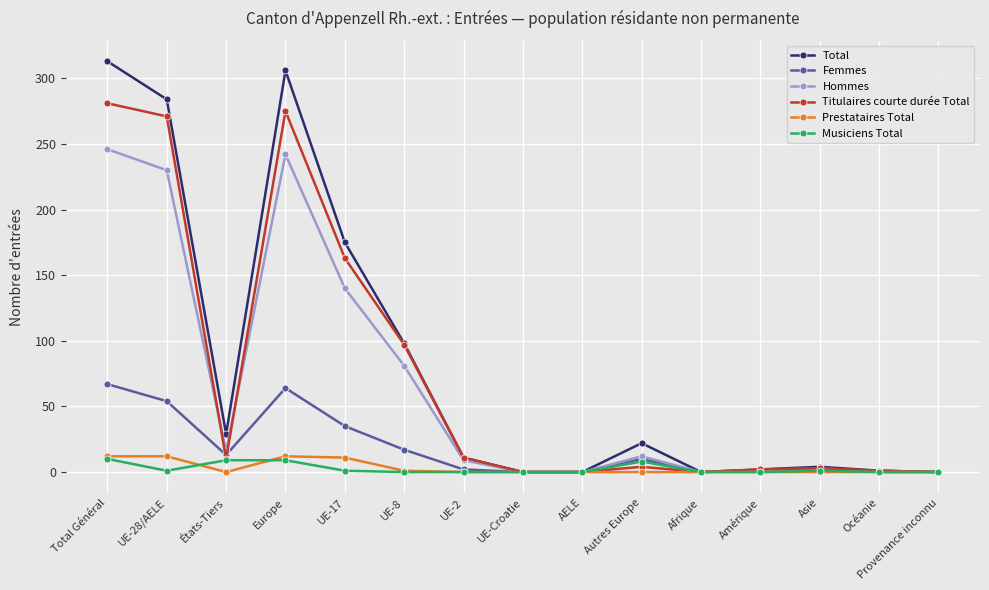

Is the value of Prestataires Total at UE-17 greater than the value of Total at États-Tiers?

No